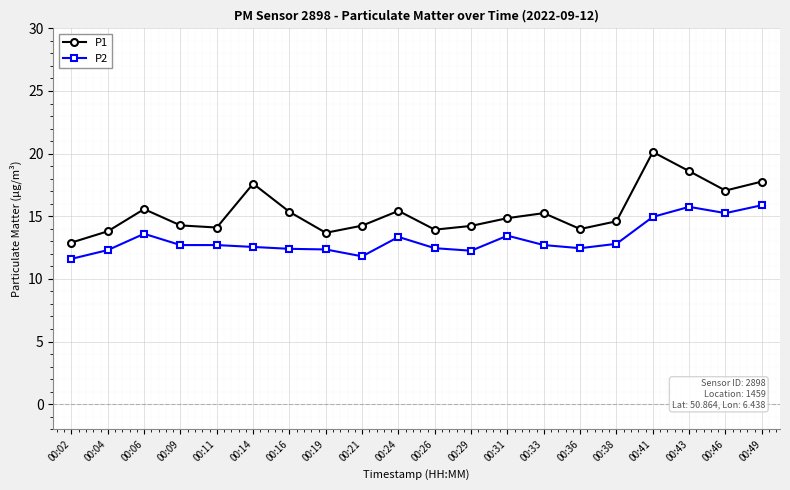

What is the minimum value shown in the chart?

11.6